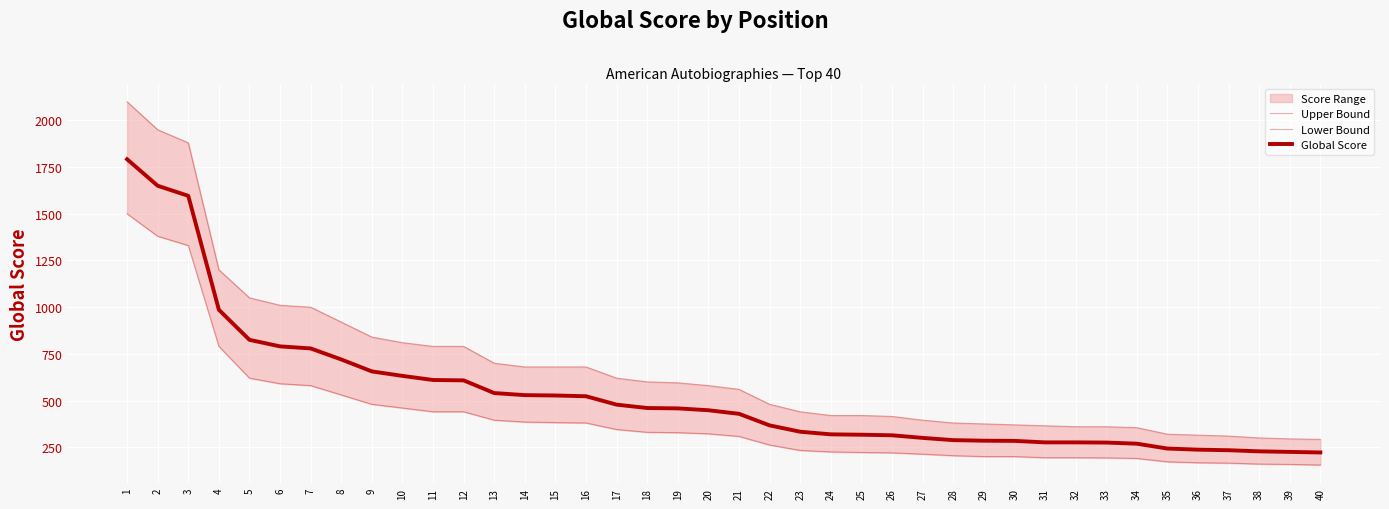

Rank the series at 3 from highest to lowest value.

Upper Bound, Global Score, Lower Bound